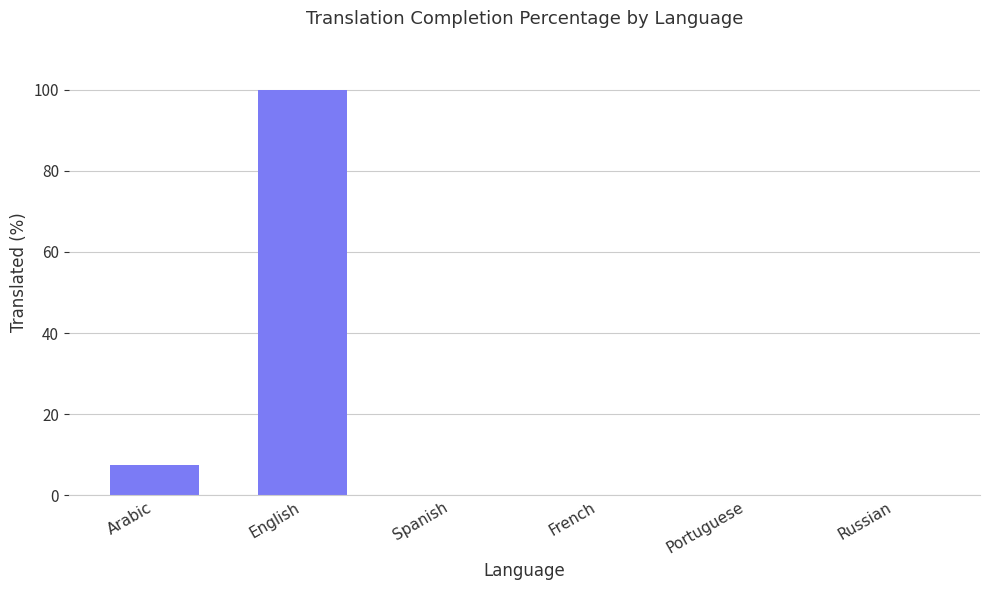

How many categories are shown in the chart?

6